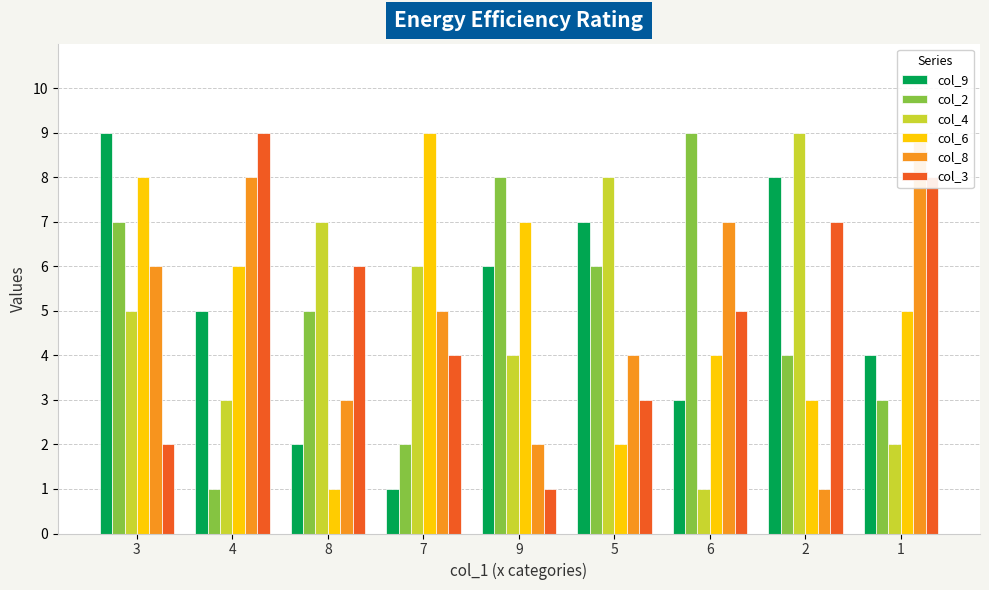

At how many categories does at least one series exceed 6?

9